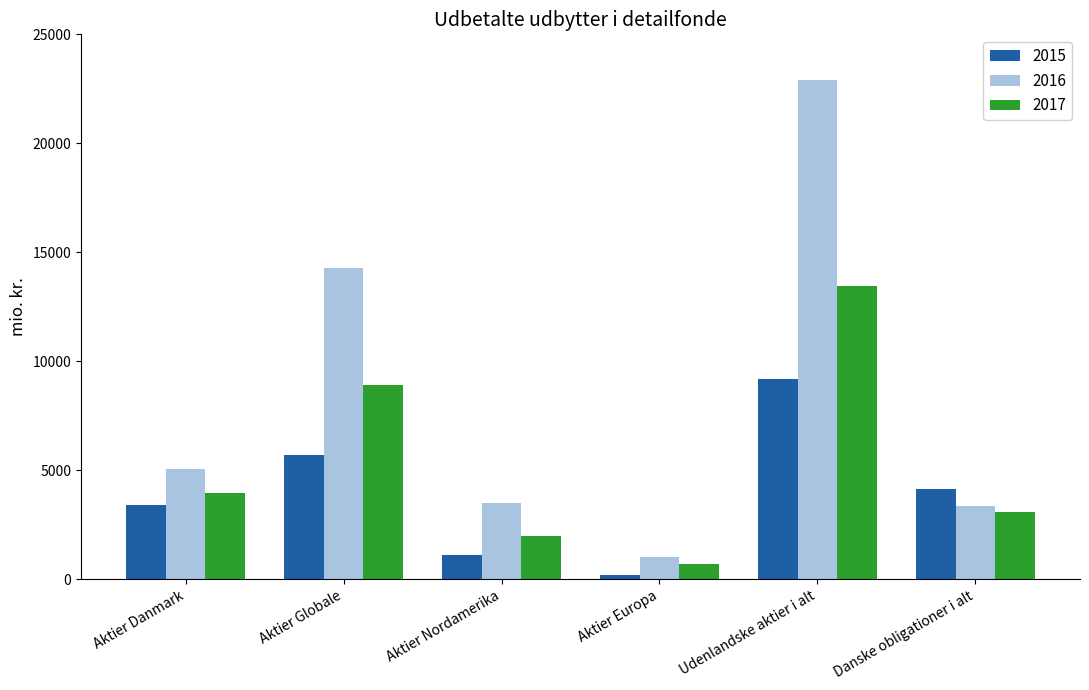

Where does the 2015 series first go above 4134?

Aktier Globale